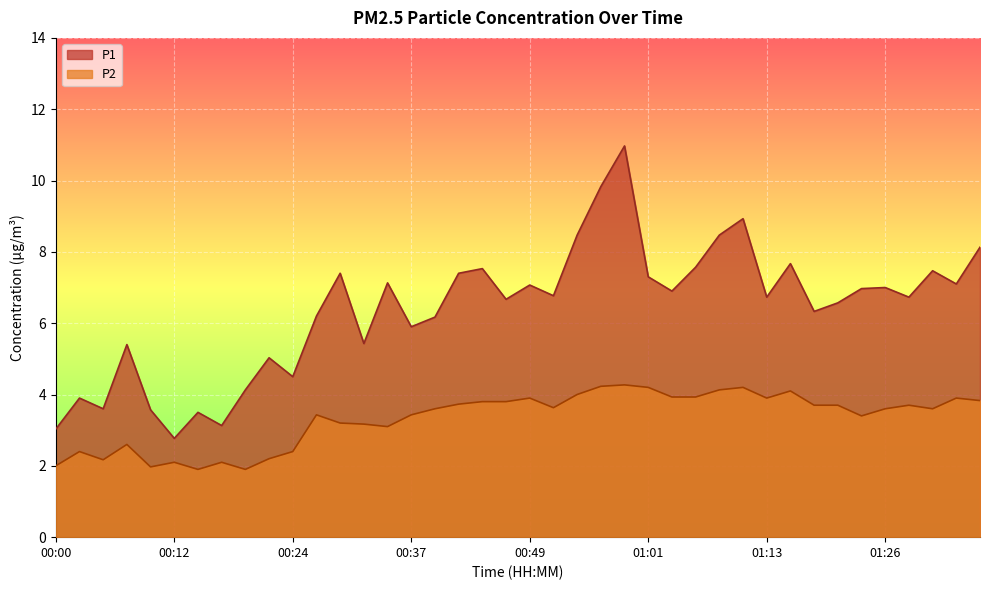

Reading left to right, transcribe all the data shown in this chart.

P1: 00:00=3.0	00:02=3.9	00:05=3.6	00:07=5.4	00:10=3.6	00:12=2.8	00:14=3.5	00:17=3.1	00:19=4.1	00:22=5.0	00:24=4.5	00:27=6.2	00:29=7.4	00:32=5.4	00:34=7.1	00:37=5.9	00:39=6.2	00:41=7.4	00:44=7.5	00:46=6.7	00:49=7.1	00:51=6.8	00:54=8.5	00:56=9.8	00:59=11.0	01:01=7.3	01:04=6.9	01:06=7.6	01:08=8.5	01:11=8.9	01:13=6.7	01:16=7.7	01:18=6.3	01:21=6.6	01:23=7.0	01:26=7.0	01:28=6.7	01:31=7.5	01:33=7.1	01:36=8.1
P2: 00:00=2.0	00:02=2.4	00:05=2.2	00:07=2.6	00:10=2.0	00:12=2.1	00:14=1.9	00:17=2.1	00:19=1.9	00:22=2.2	00:24=2.4	00:27=3.4	00:29=3.2	00:32=3.2	00:34=3.1	00:37=3.4	00:39=3.6	00:41=3.7	00:44=3.8	00:46=3.8	00:49=3.9	00:51=3.6	00:54=4.0	00:56=4.2	00:59=4.3	01:01=4.2	01:04=3.9	01:06=3.9	01:08=4.1	01:11=4.2	01:13=3.9	01:16=4.1	01:18=3.7	01:21=3.7	01:23=3.4	01:26=3.6	01:28=3.7	01:31=3.6	01:33=3.9	01:36=3.8